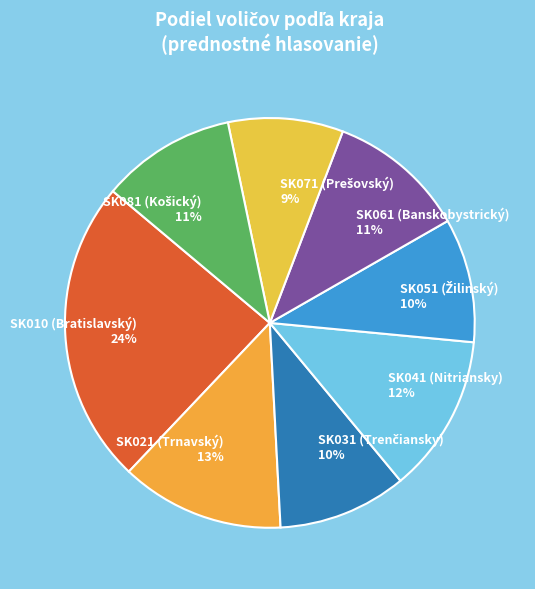

Do SK041 (Nitriansky) and SK061 (Banskobystrický) together represent more than half of the pie?

No